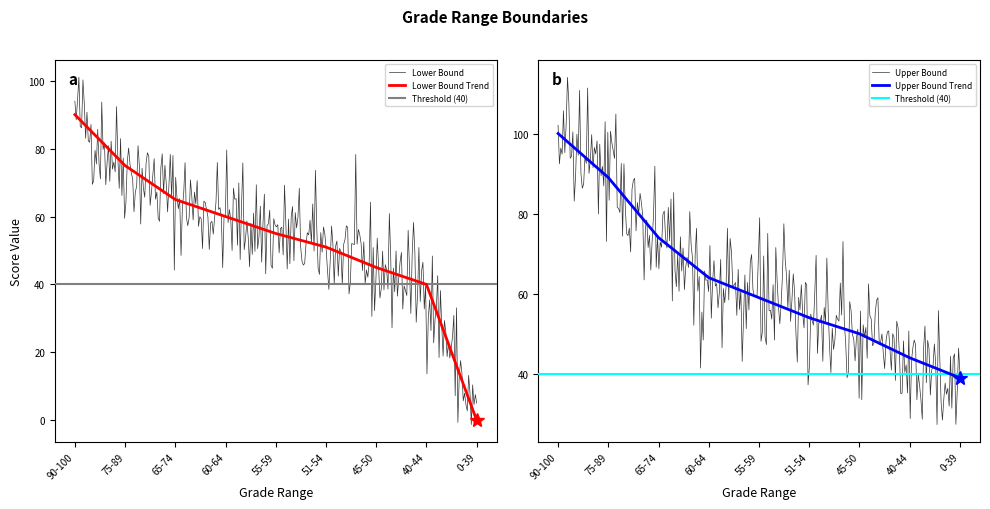

Does the chart have visible grid lines?

No